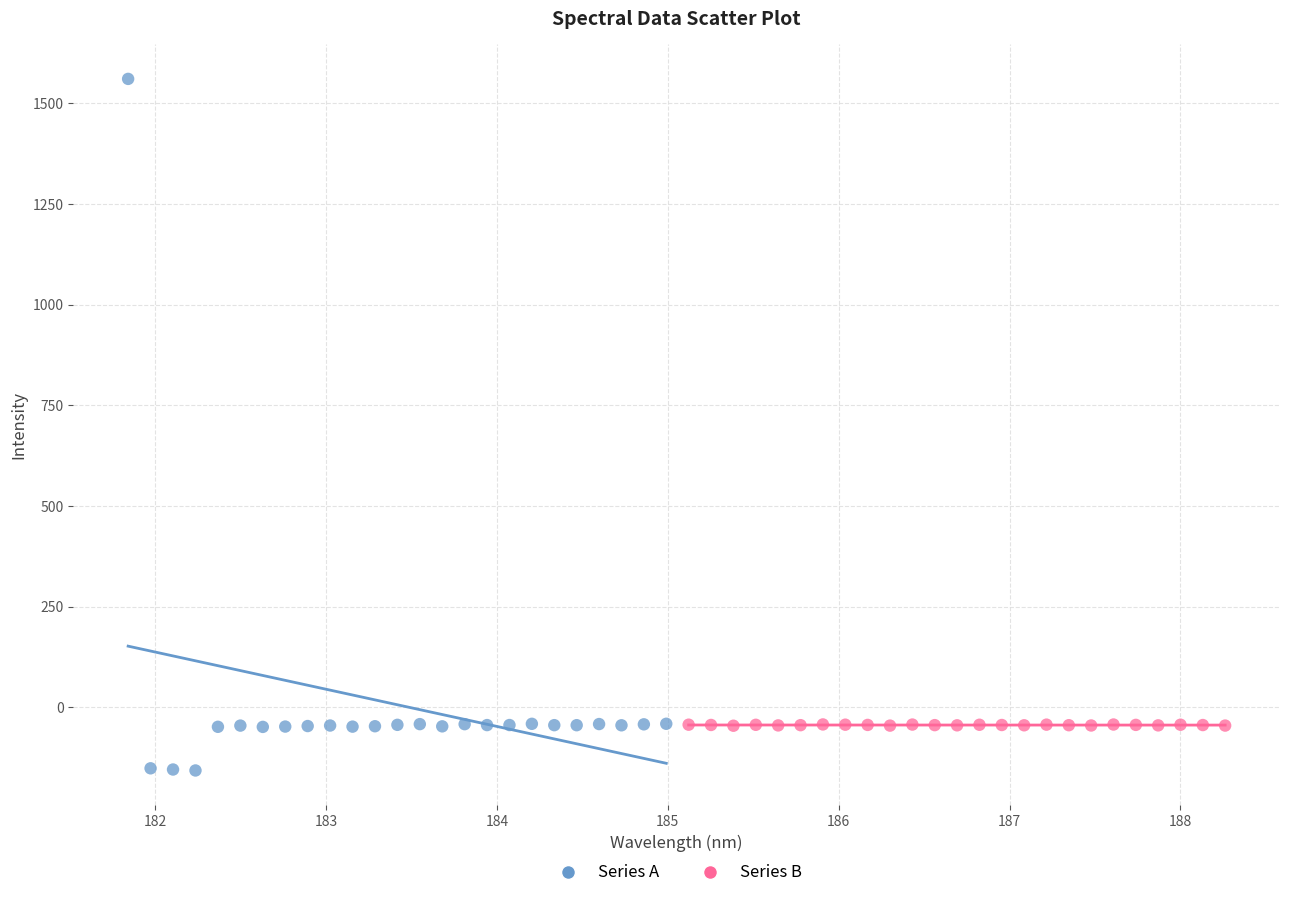

Which series reaches the maximum Y coordinate?

Series A